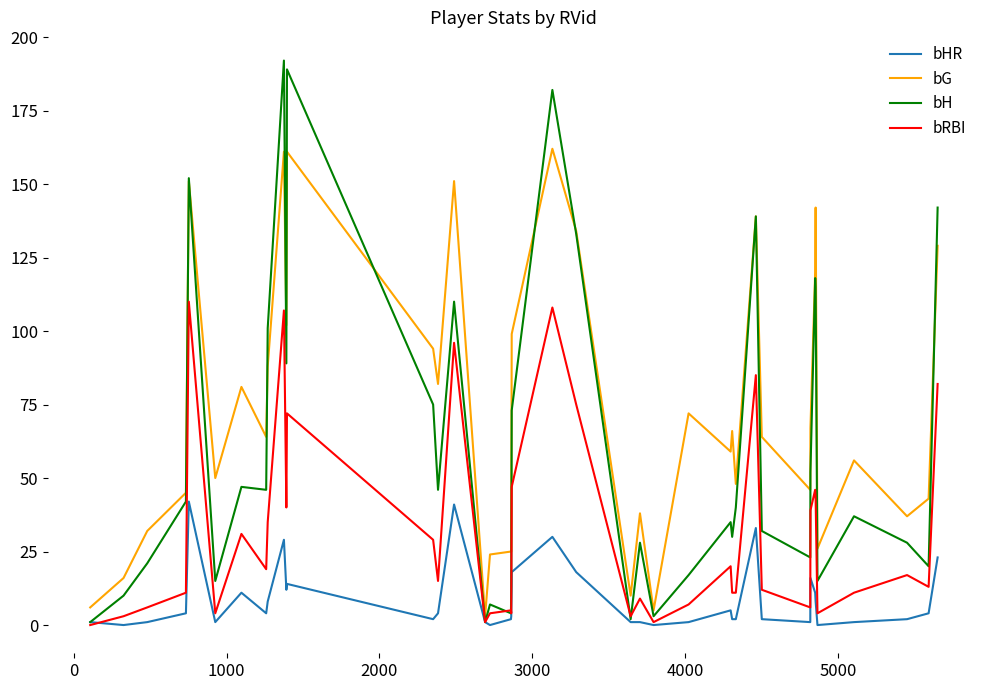

What is the maximum value shown in the chart?

192